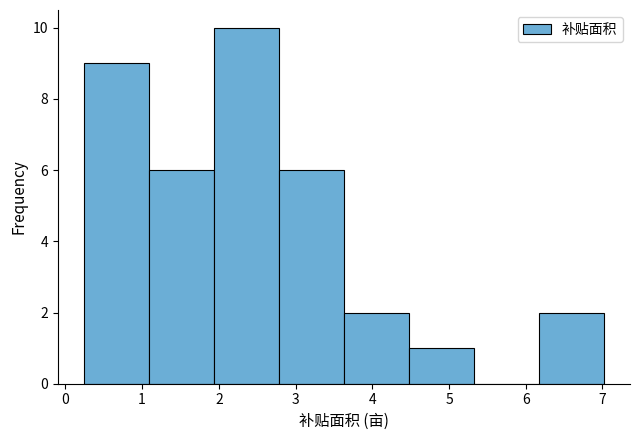

Reading left to right, list every bar in this chart as the range it spans on the x-axis followed by its height. Neither the bar edges nor the heights are printed on the chart, so give them approximately, as read against the axes.

0.2 to 1.1: 9
1.1 to 1.9: 6
1.9 to 2.8: 10
2.8 to 3.6: 6
3.6 to 4.5: 2
4.5 to 5.3: 1
5.3 to 6.2: 0
6.2 to 7.0: 2